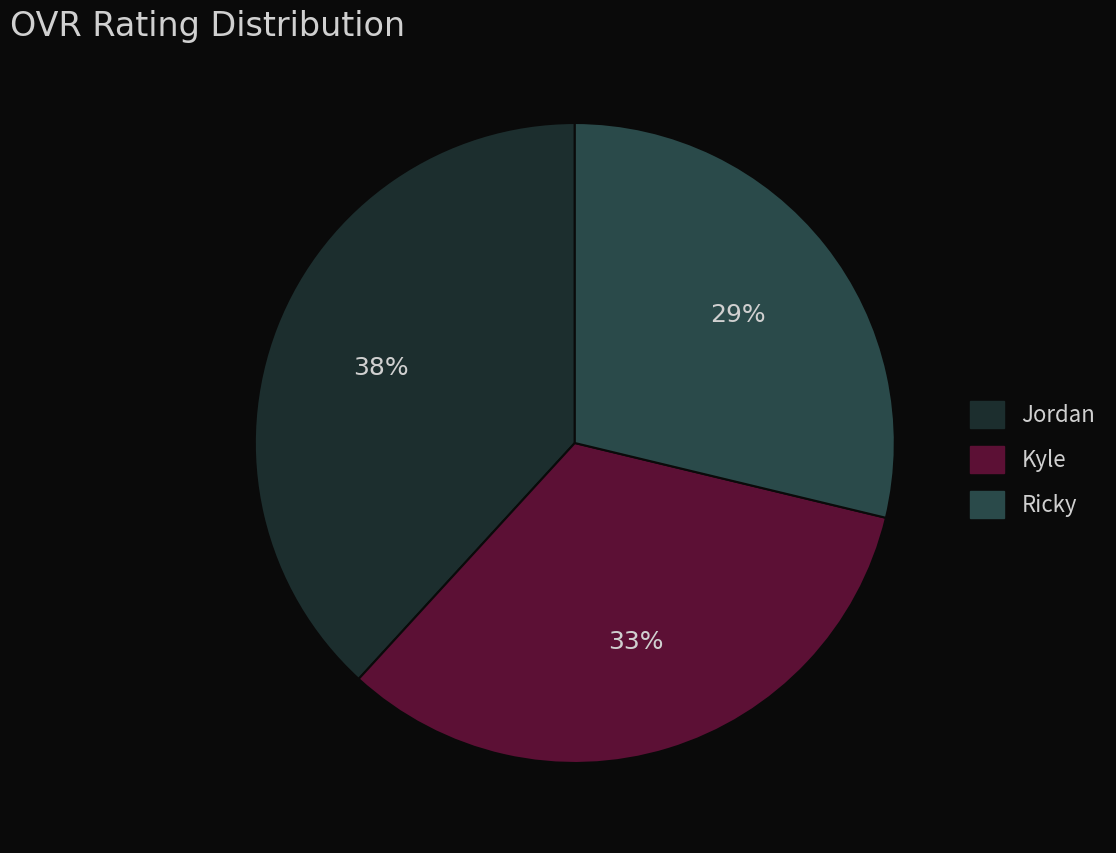

Count the number of slices in the pie.

3